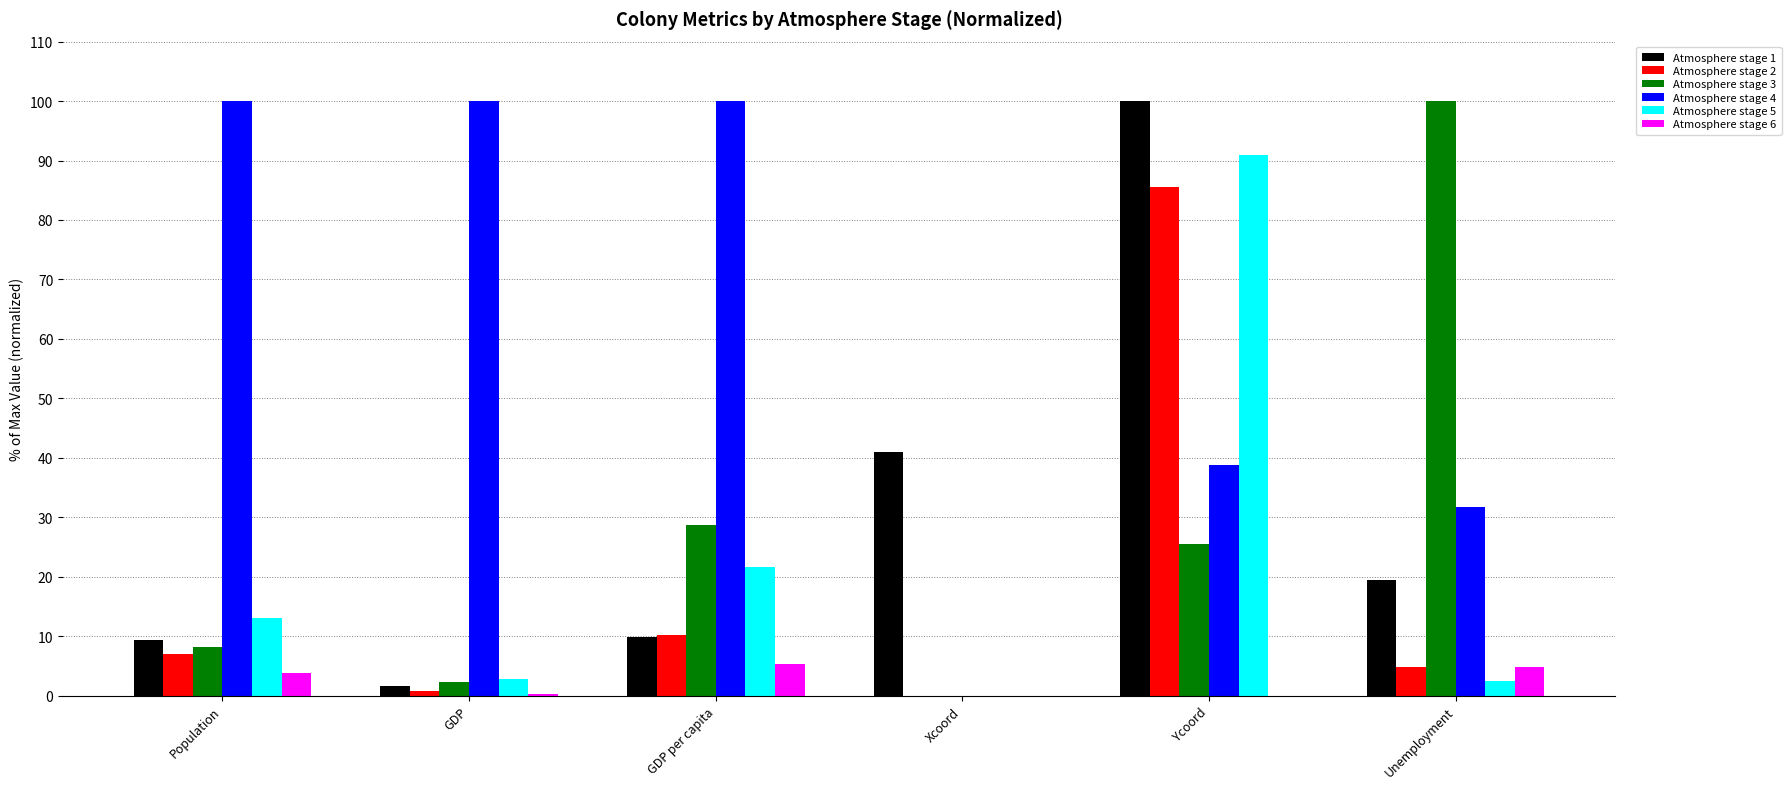

At which label does Atmosphere stage 2 first exceed 6?

Population